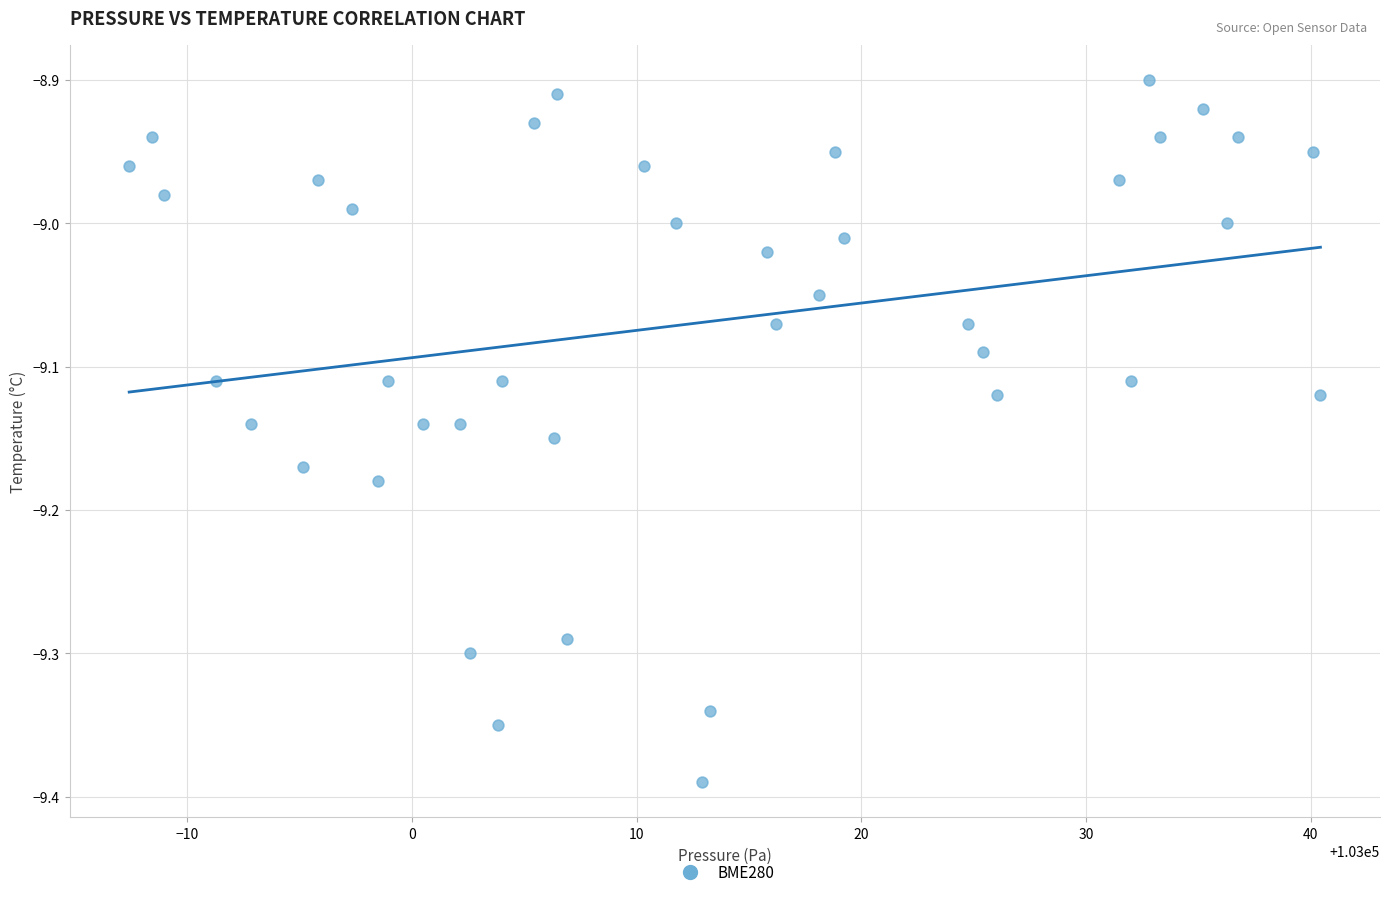

What is the range of X values (max minus min)?

53.0